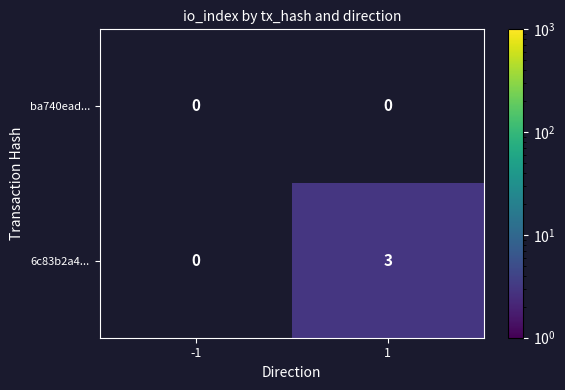

What is the sum of all 6c83b2a4... values?

3